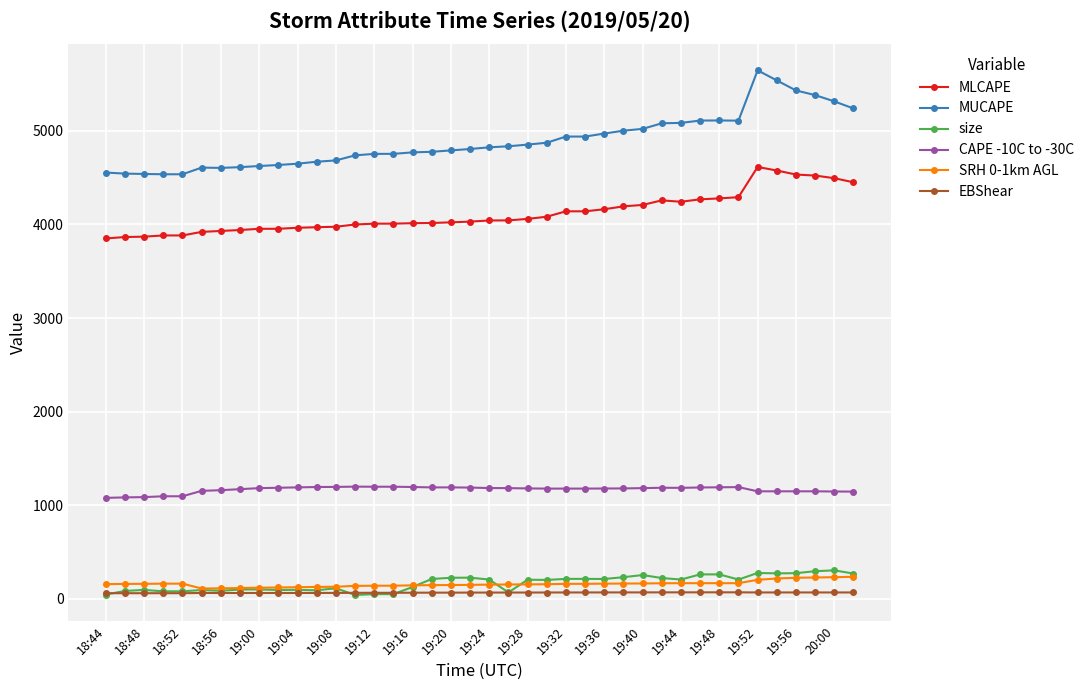

What is the minimum value for MLCAPE?

3851.0